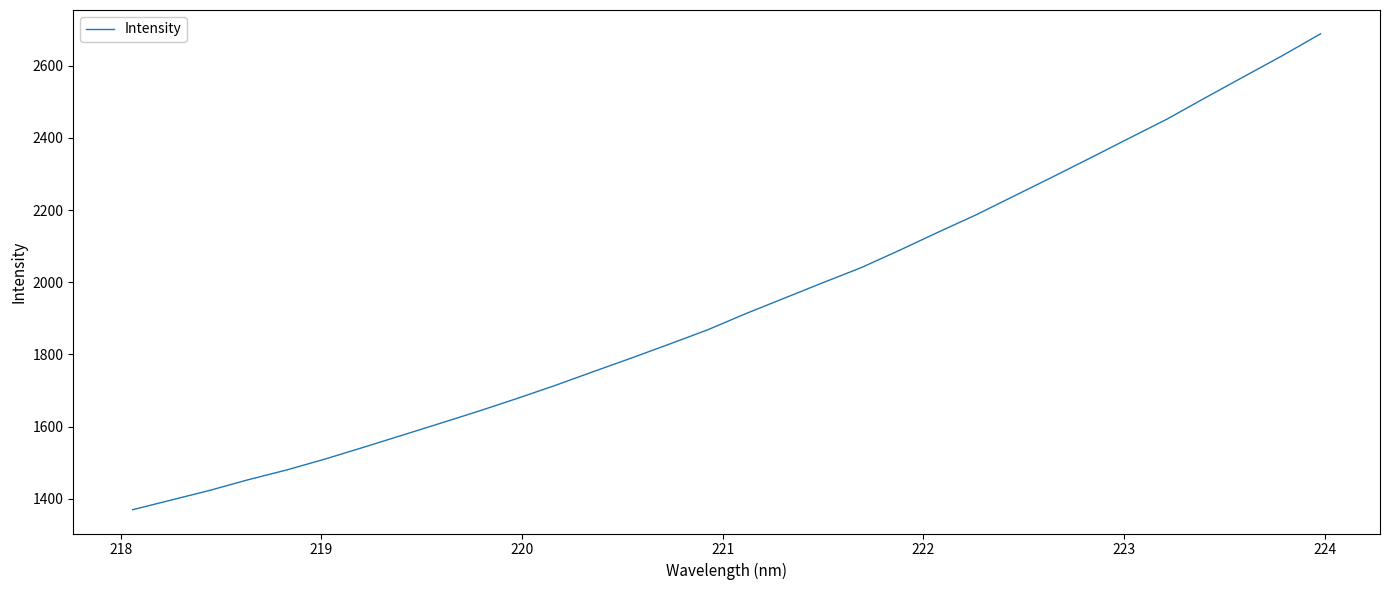

What is the smallest value displayed?

1369.5